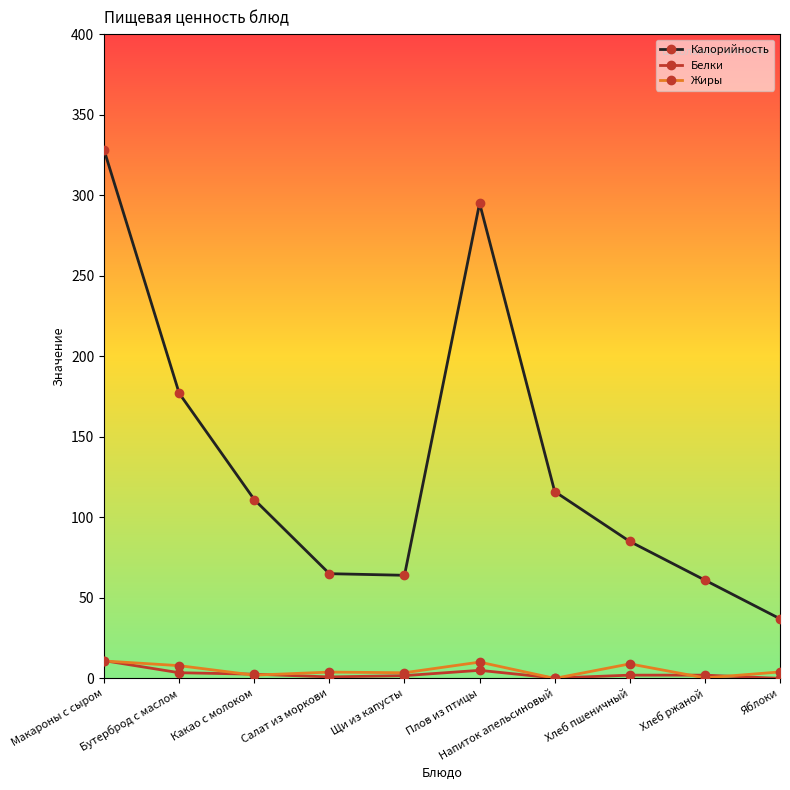

Where is Калорийность nearest to the value 182?

Бутерброд с маслом